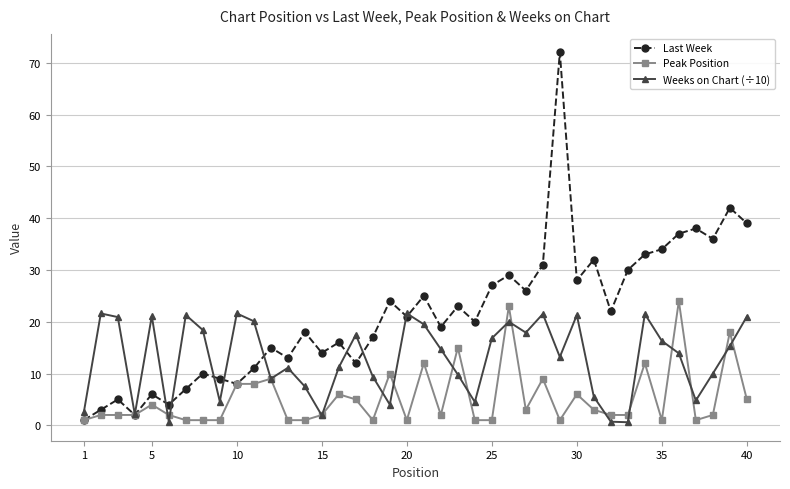

Which series has the largest range (max minus min)?

Last Week